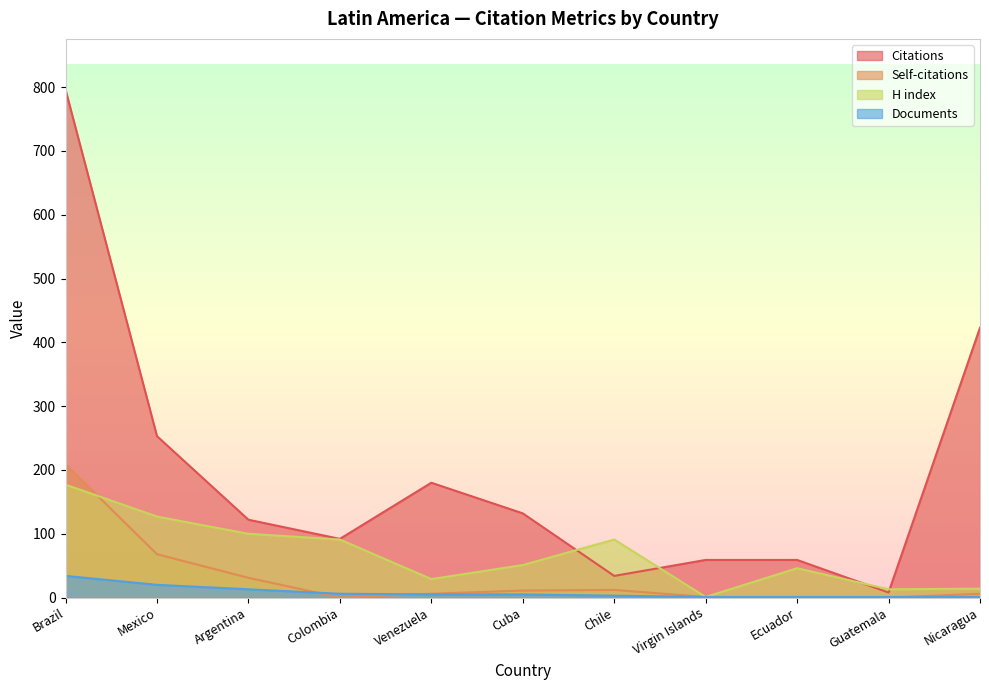

List the series in order of their peak value, lowest first.

Documents, H index, Self-citations, Citations